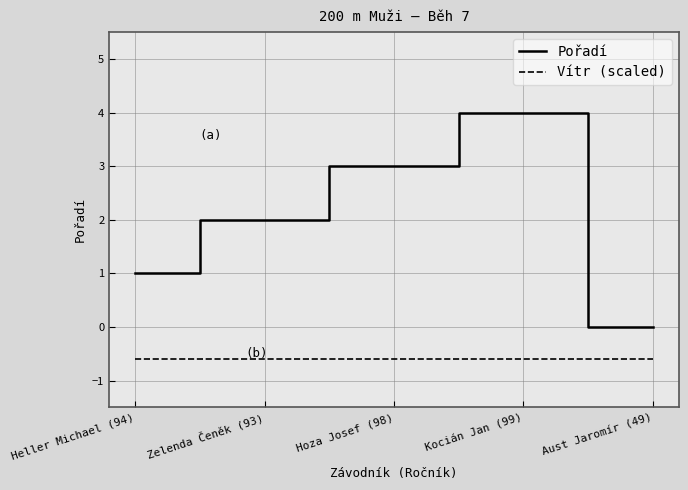

Rank the series at Hoza Josef (98) from highest to lowest value.

Pořadí, Vítr (scaled)